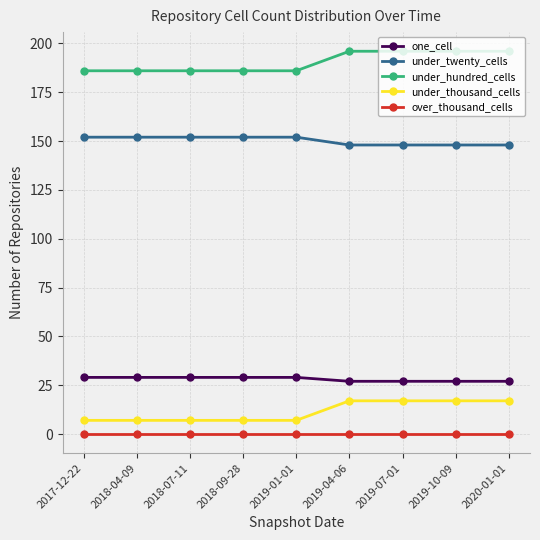

What is the total value across all series at 2017-12-22?

374